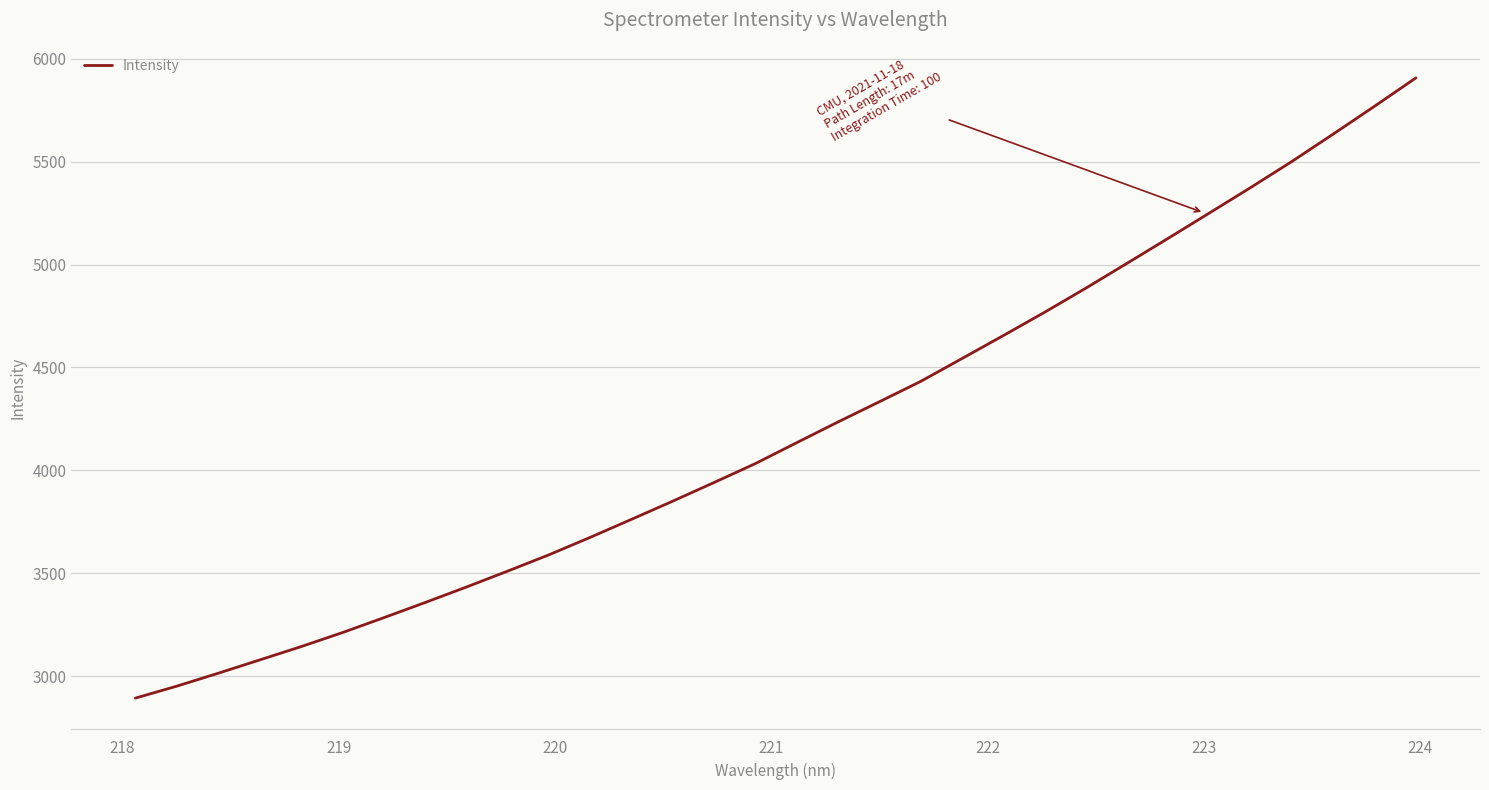

What is the difference between the maximum and minimum values?

3014.5